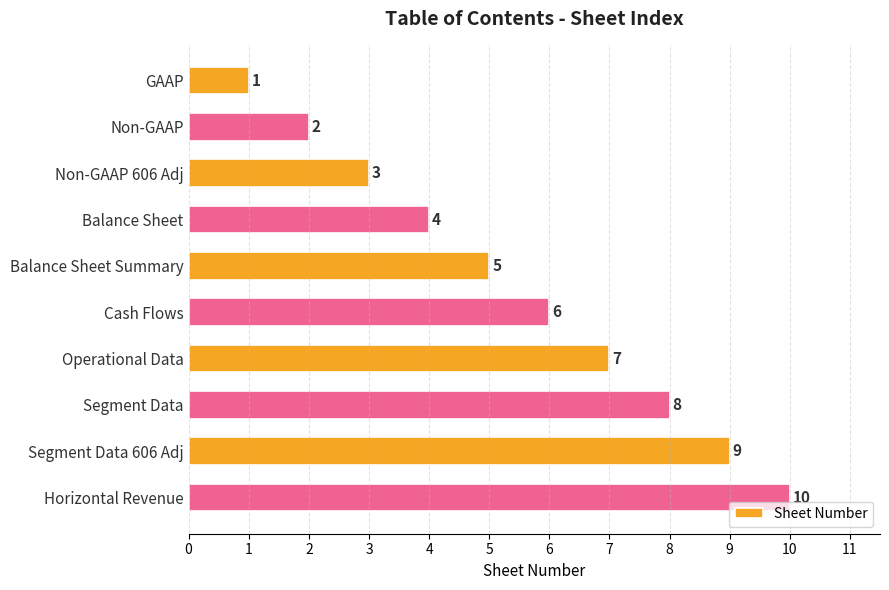

What is the value of the 6th bar from the top?

6